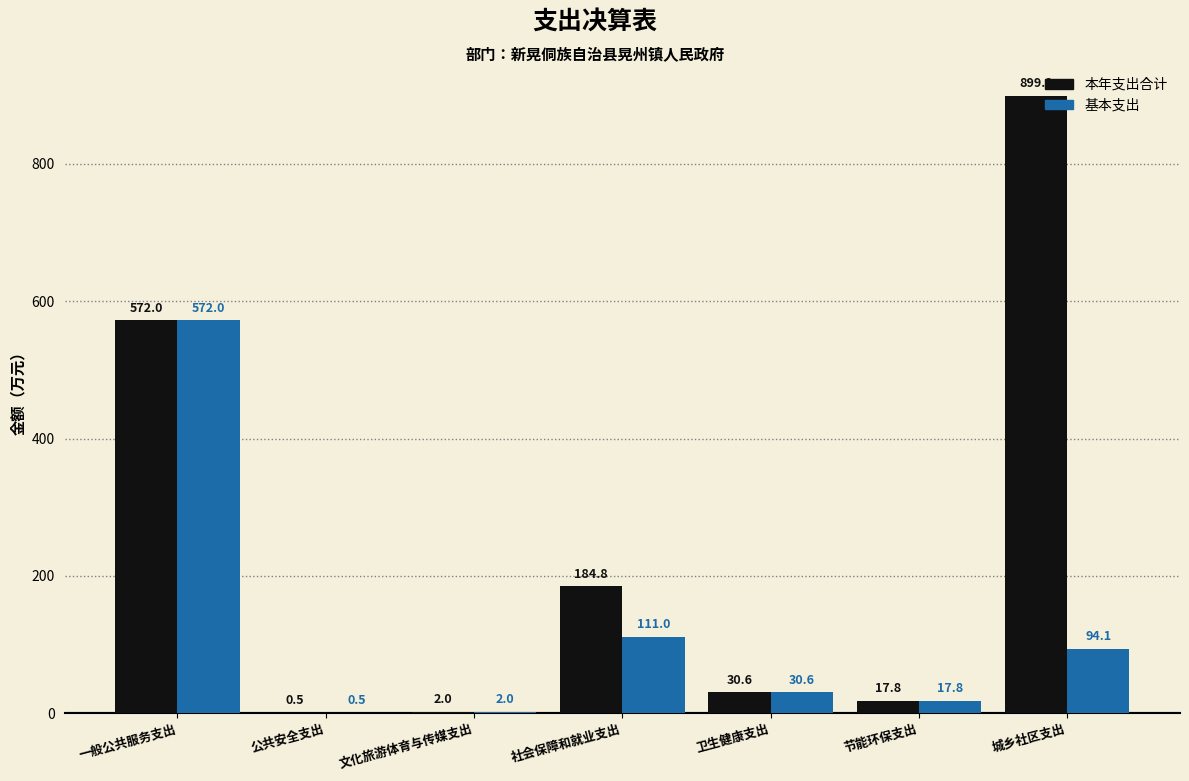

What is the sum of all 本年支出合计 values?

1706.9